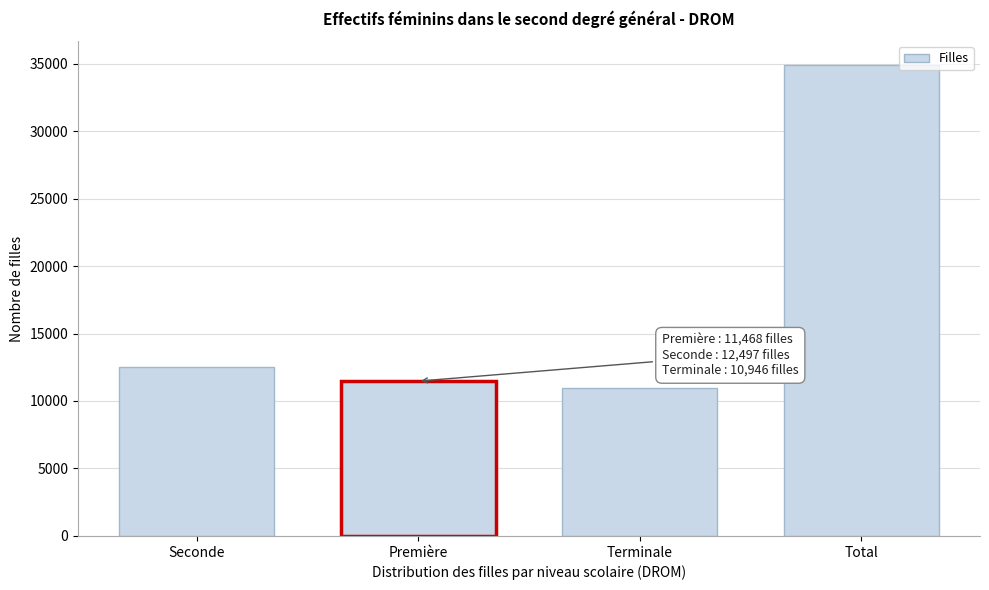

Reading left to right, transcribe all the data shown in this chart.

12497	11468	10946	34912